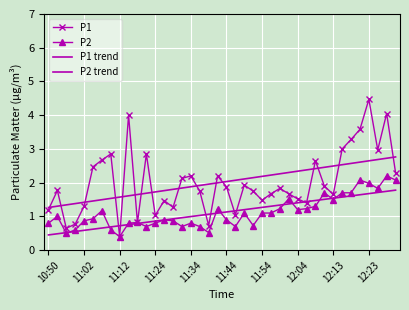

At which label does P1 reach its minimum?

11:12